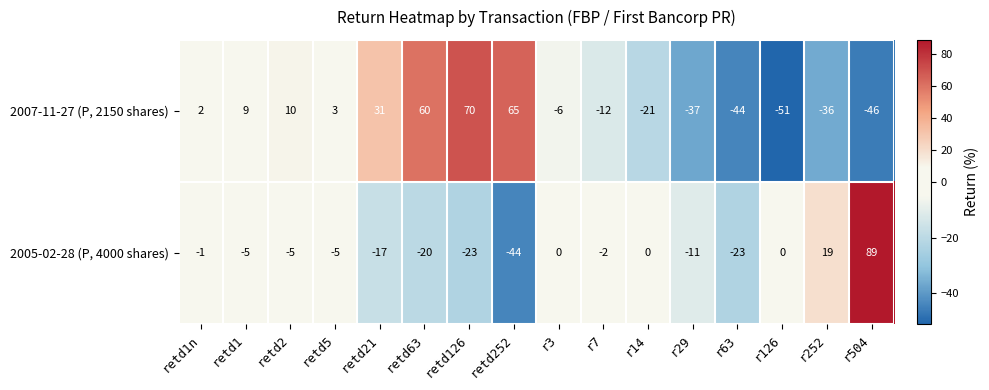

The 2005-02-28 (P, 4000 shares) series shows -1 at retd1n. True or false?

True